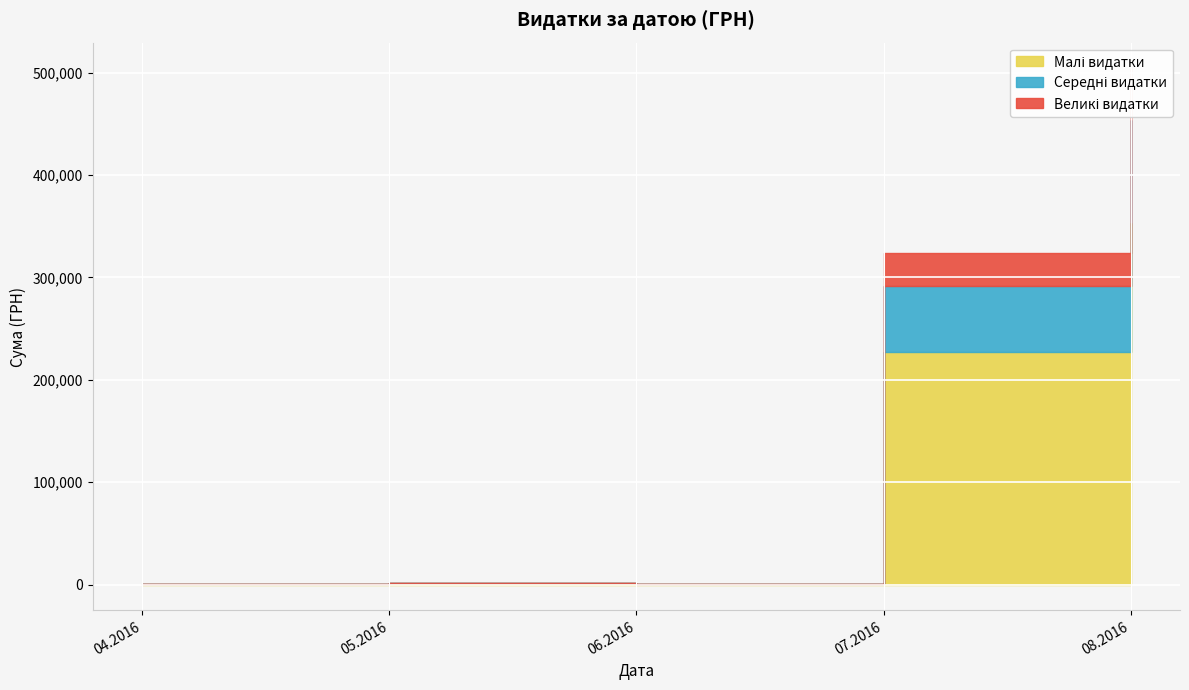

What is the sum of the values at 01.08.2016 and 17.05.2016?

123975.6